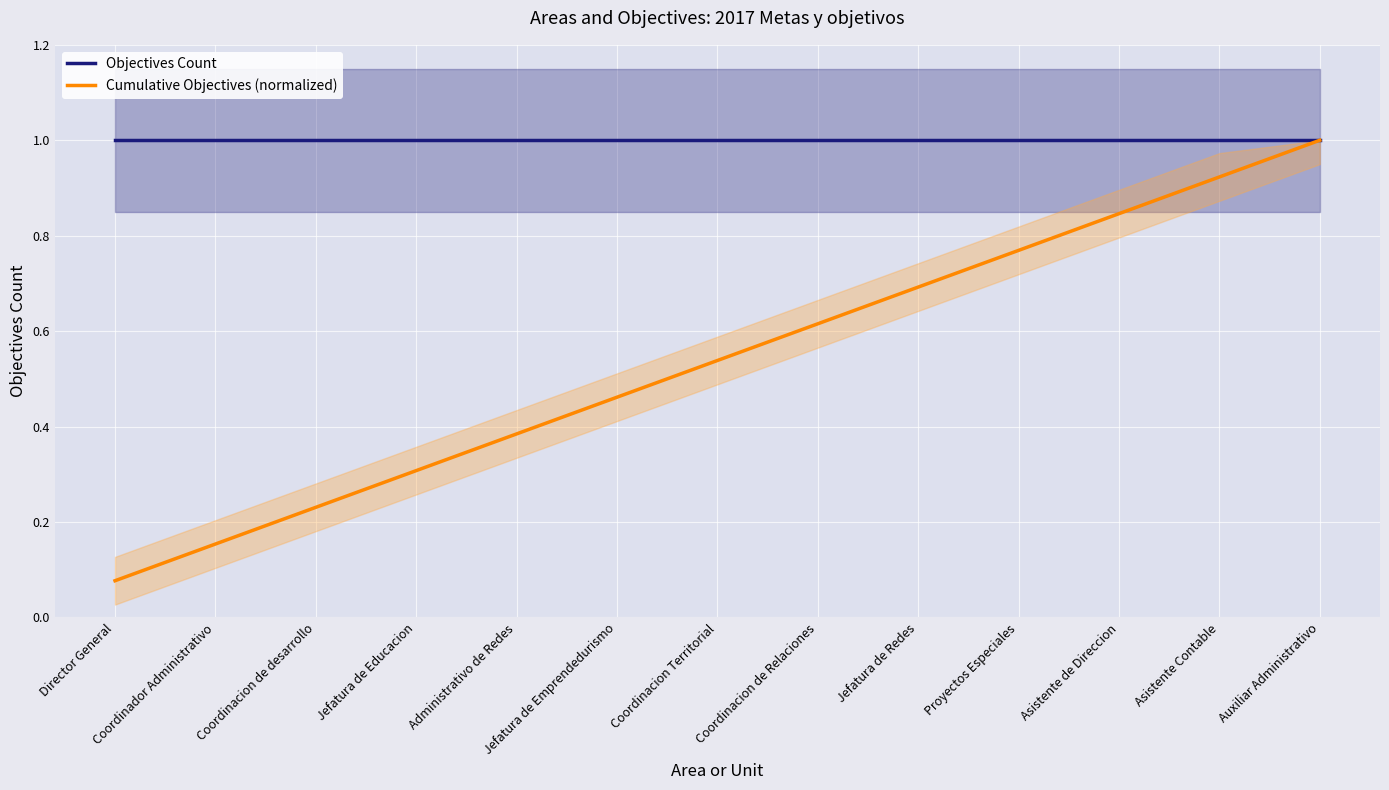

Read the Cumulative Objectives (normalized) value at Jefatura de Emprendedurismo.

0.5